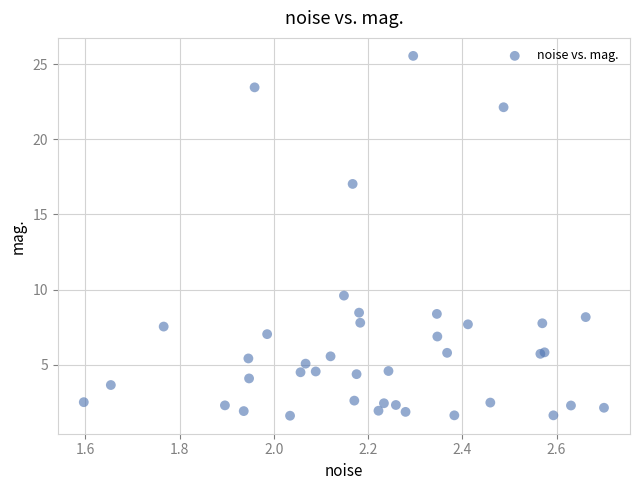

What Y value in the scatter plot is closest to 13?

9.6